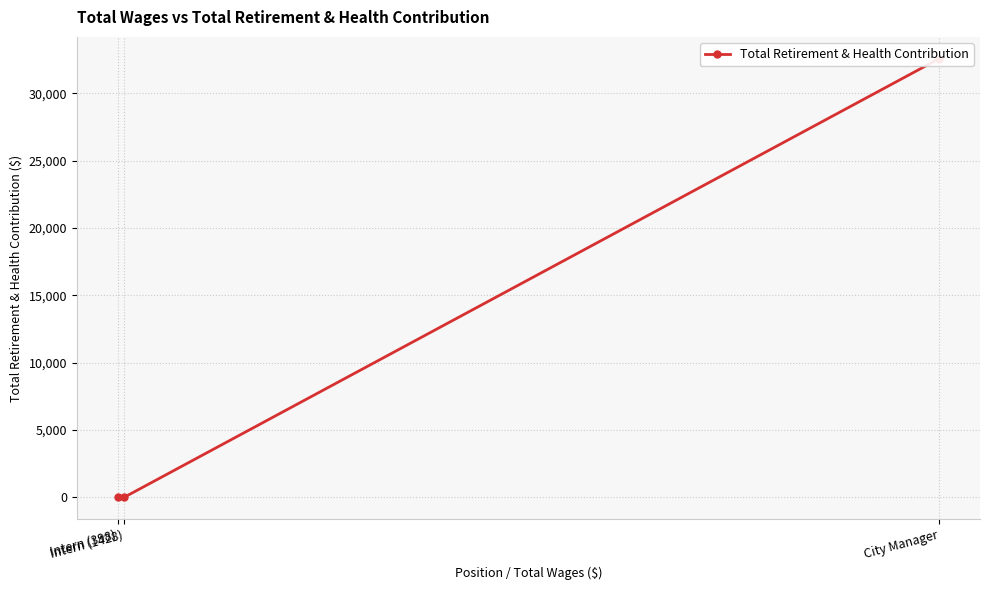

Which label corresponds to the smallest value in the chart?

Intern (1428)